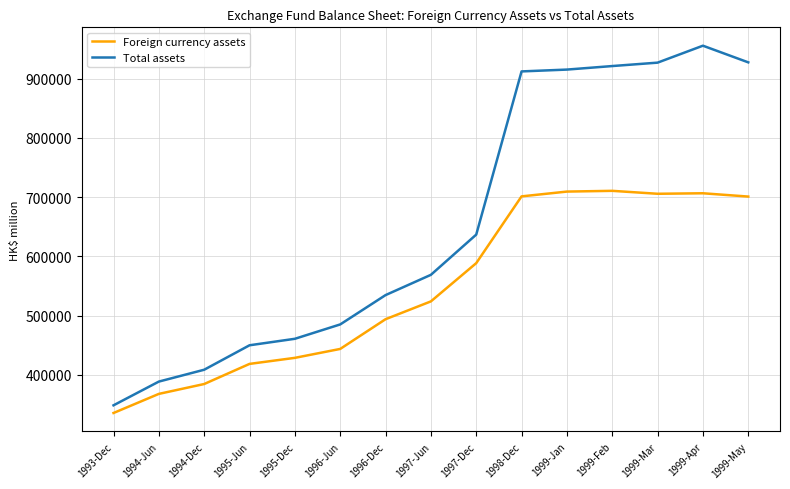

Is the value of Total assets at 1993-Dec greater than the value of Foreign currency assets at 1996-Jun?

No